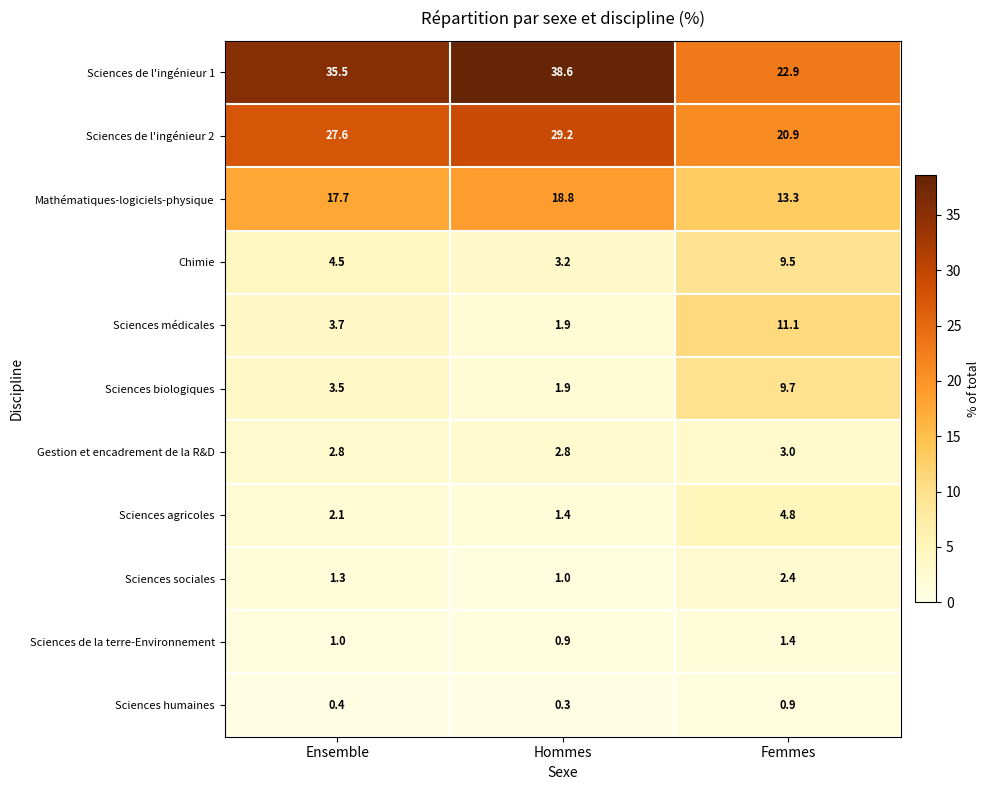

What is the spread (max minus min) of values at Ensemble?

35.1